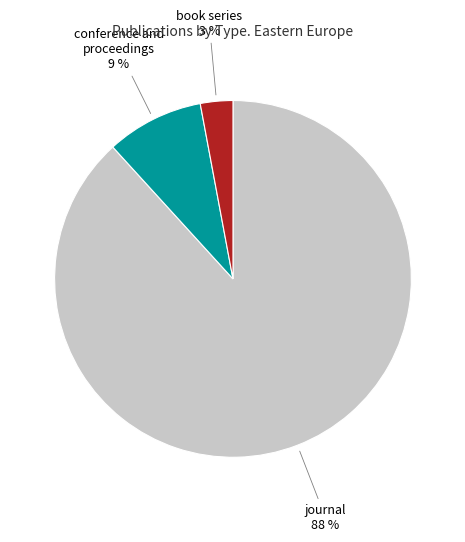

To the nearest percent, what is the combined percentage of book series and conference and proceedings?

12%